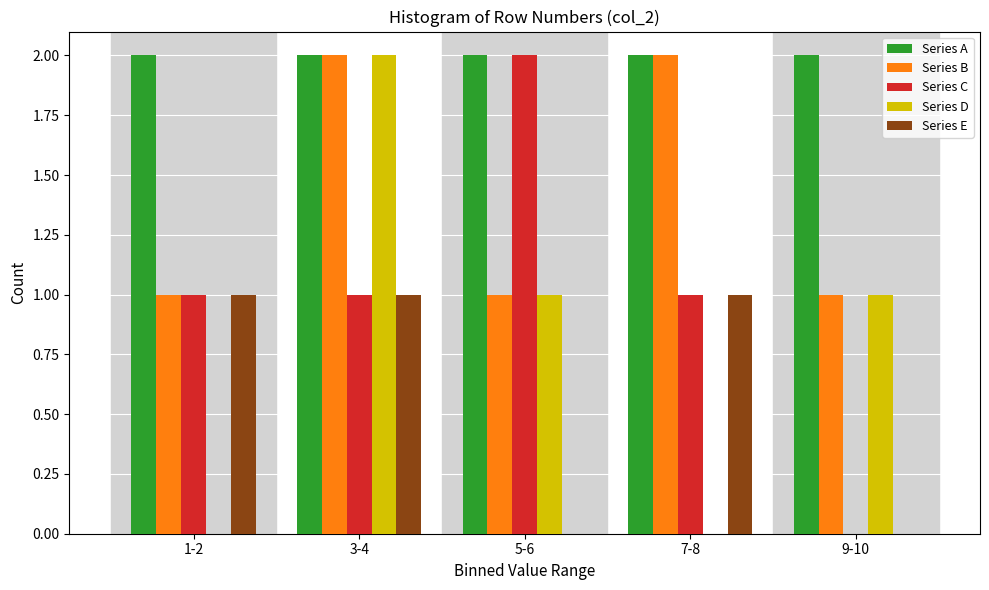

Reading left to right, what are all the values shown in this chart?

Series A: 1-2=2	3-4=2	5-6=2	7-8=2	9-10=2
Series B: 1-2=1	3-4=2	5-6=1	7-8=2	9-10=1
Series C: 1-2=1	3-4=1	5-6=2	7-8=1	9-10=0
Series D: 1-2=0	3-4=2	5-6=1	7-8=0	9-10=1
Series E: 1-2=1	3-4=1	5-6=0	7-8=1	9-10=0